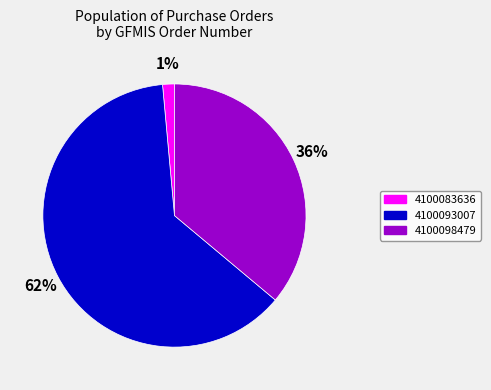

To the nearest percent, what portion does 4100083636 represent?

1%